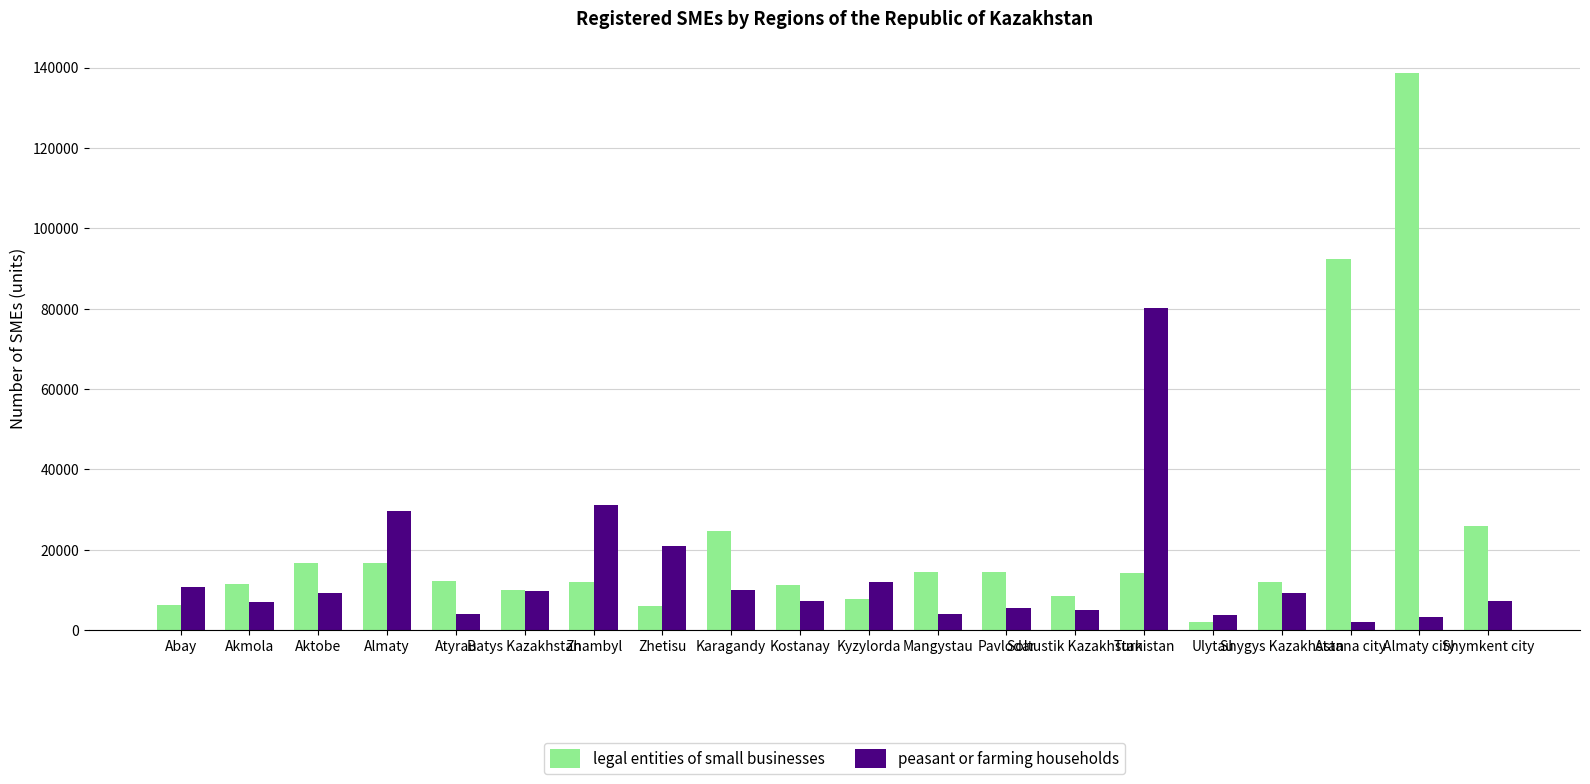

At how many categories does at least one series exceed 125575?

1